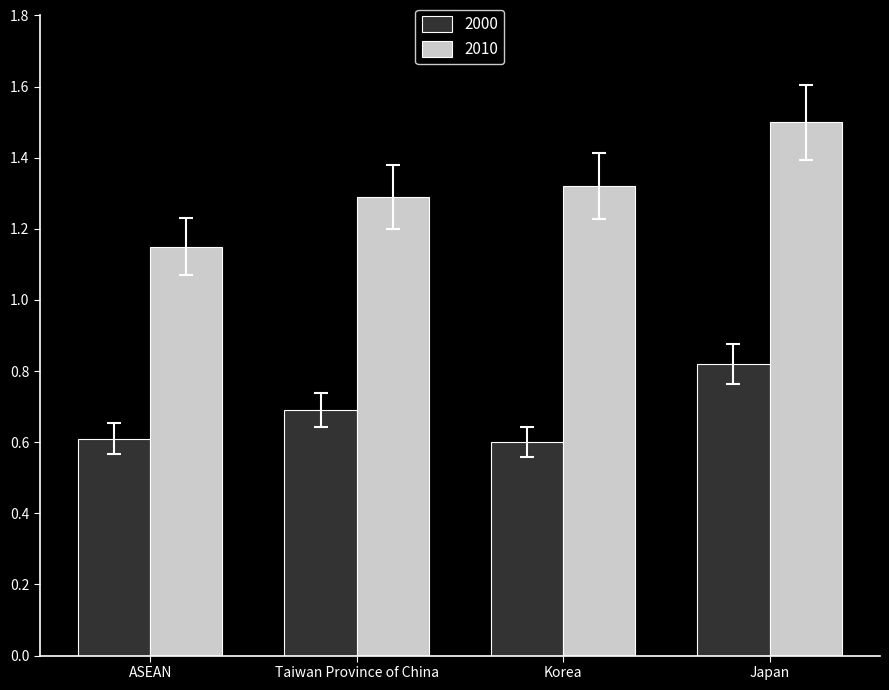

What is the minimum value shown in the chart?

0.6